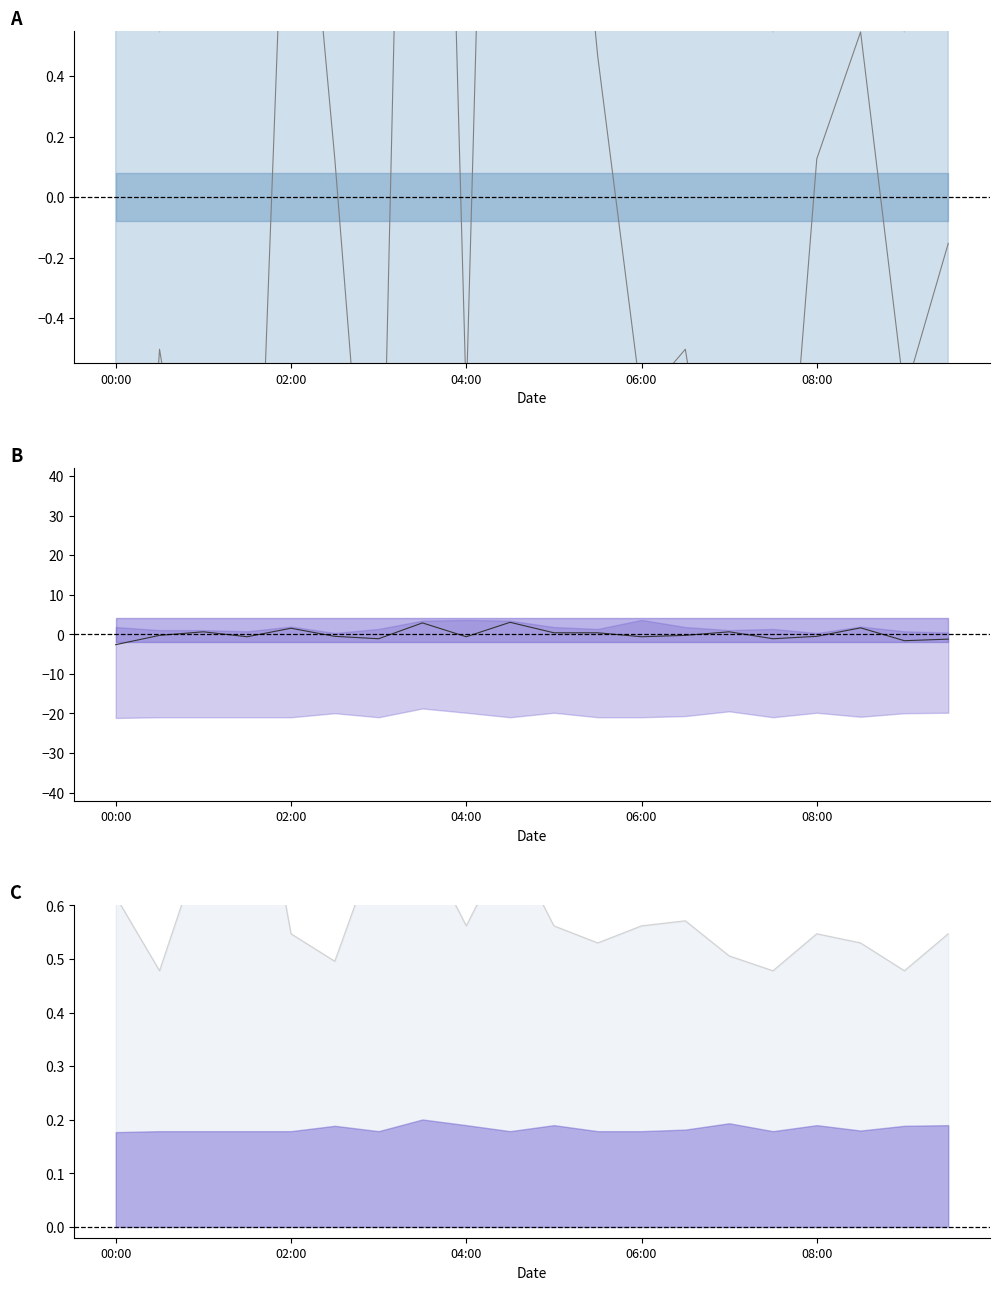

How many values in the P1 centered series exceed 0?

8